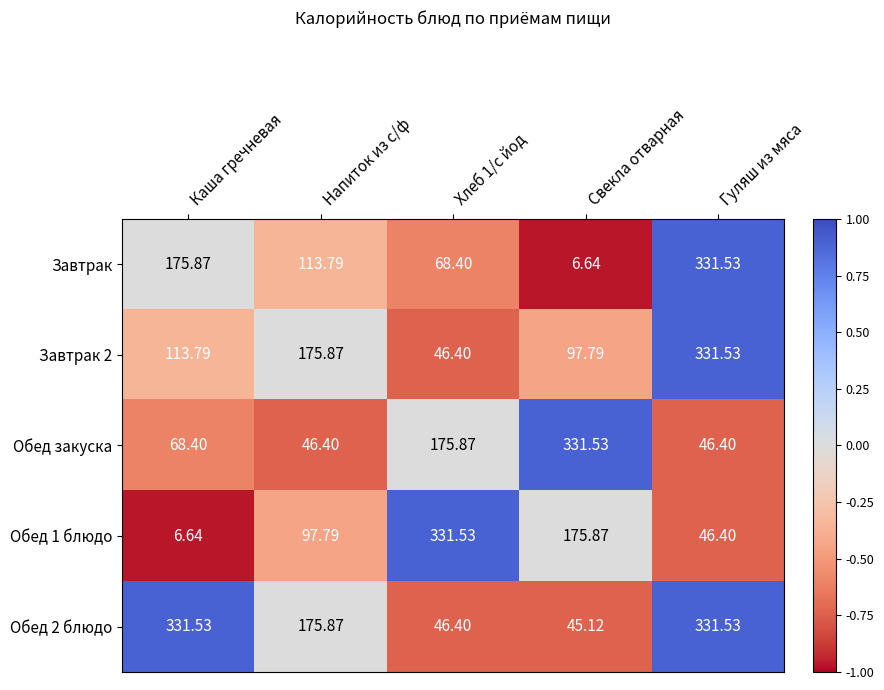

Where is Обед 1 блюдо nearest to the value 169?

Свекла отварная